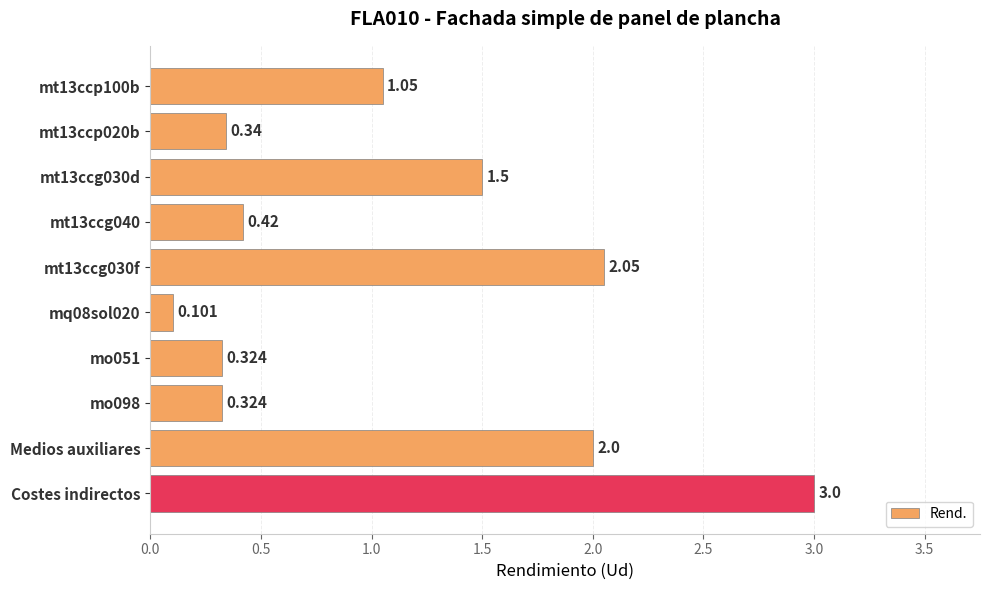

Are the bars horizontal?

Yes